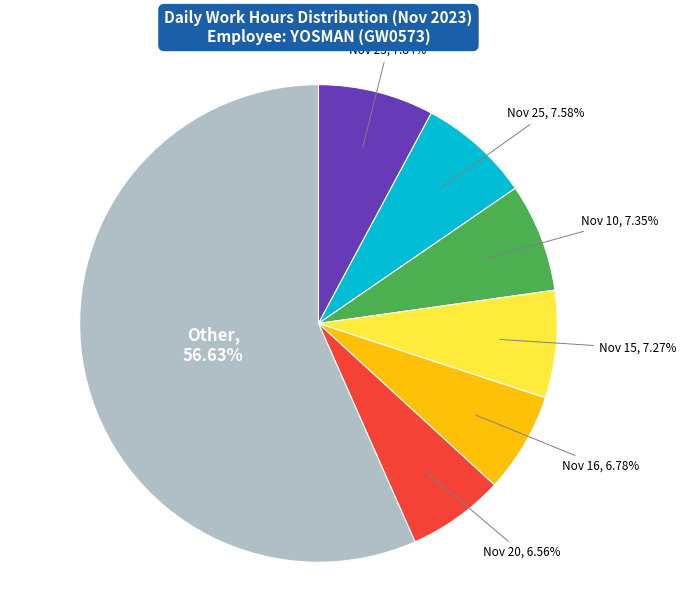

Which slice is the largest?

Other